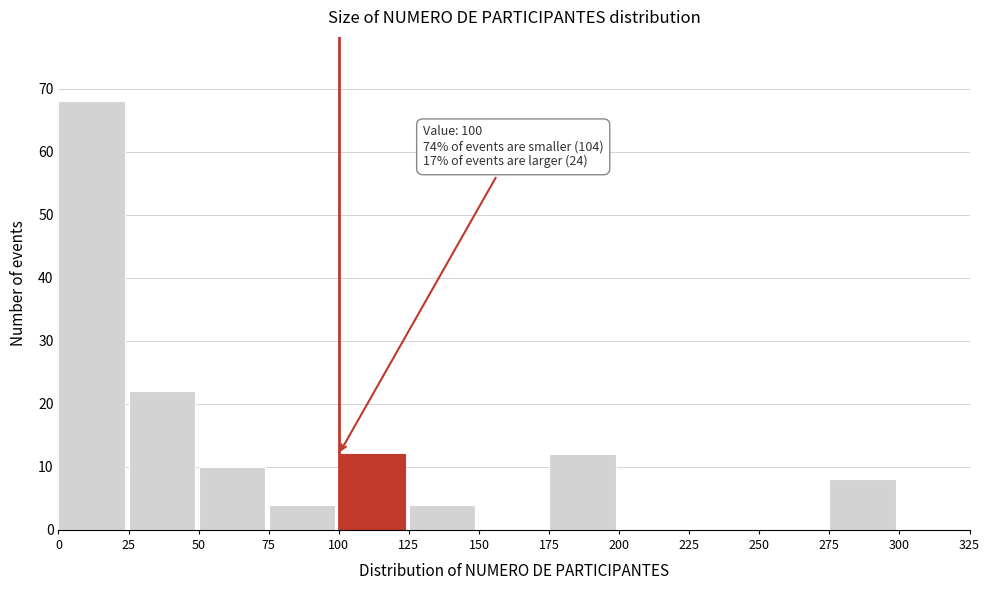

Over which range of the x-axis is the bar tallest?

0 to 25